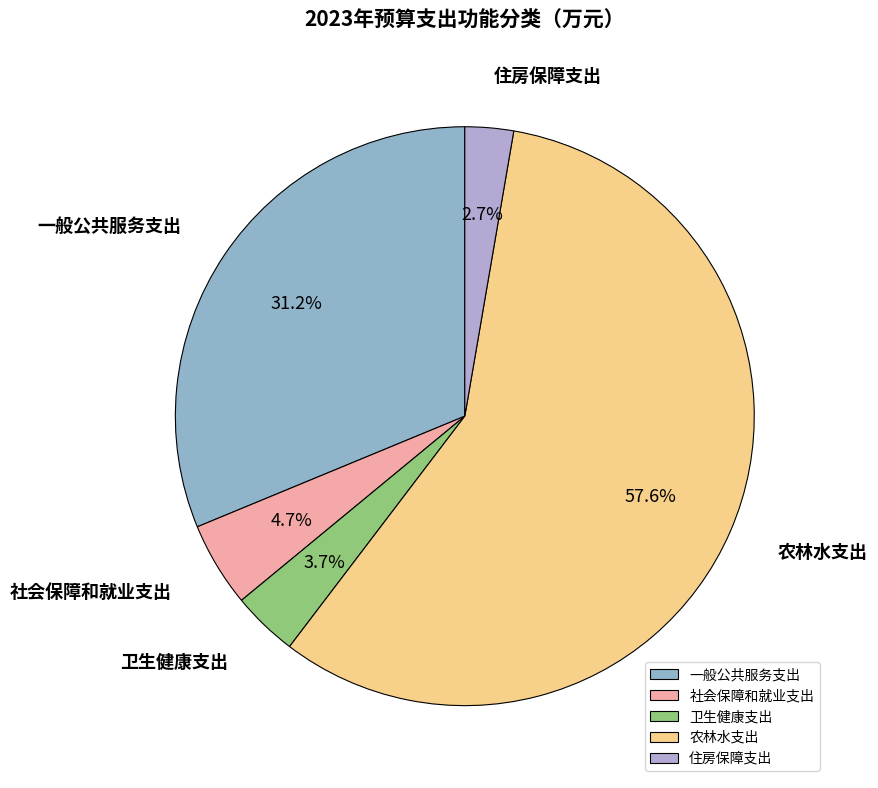

What percentage is the 卫生健康支出 slice, to the nearest percent?

4%